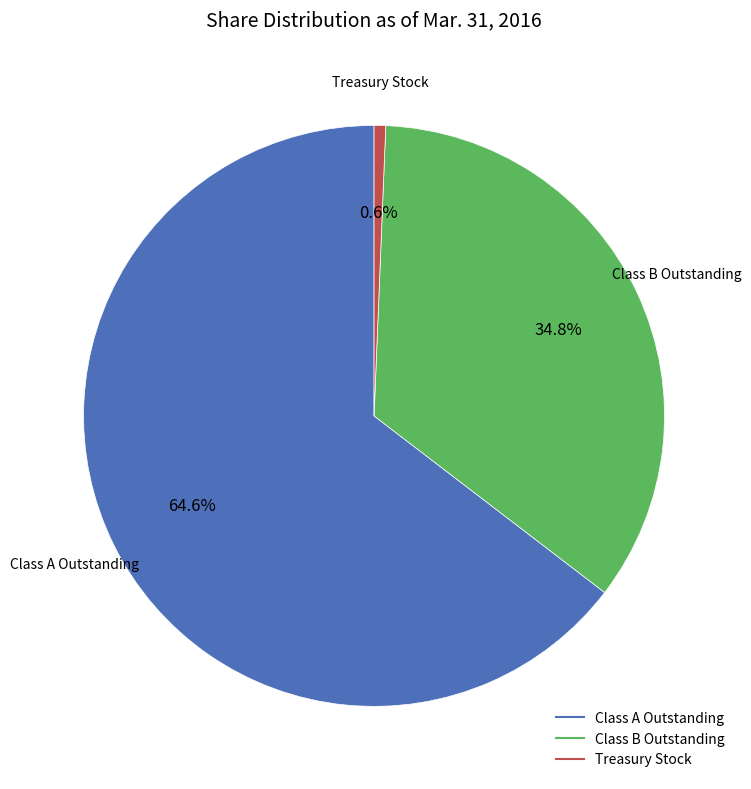

Rank the categories by value from highest to lowest.

Class A Common Stock, Shares Outstanding, Class B Common Stock, Shares Outstanding, Treasury Stock, Shares